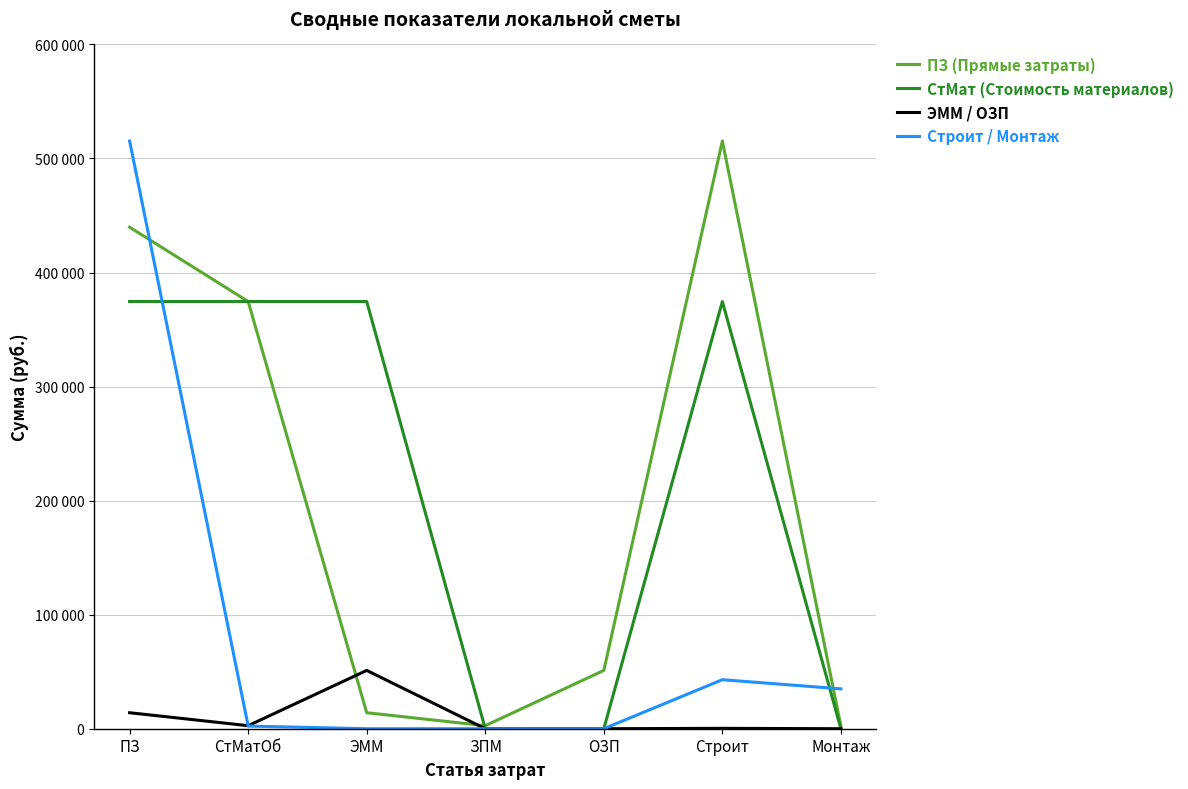

Rank the series at СтМатОб from lowest to highest value.

Строит / Монтаж, ЭММ / ОЗП, ПЗ (Прямые затраты), СтМат (Стоимость материалов)